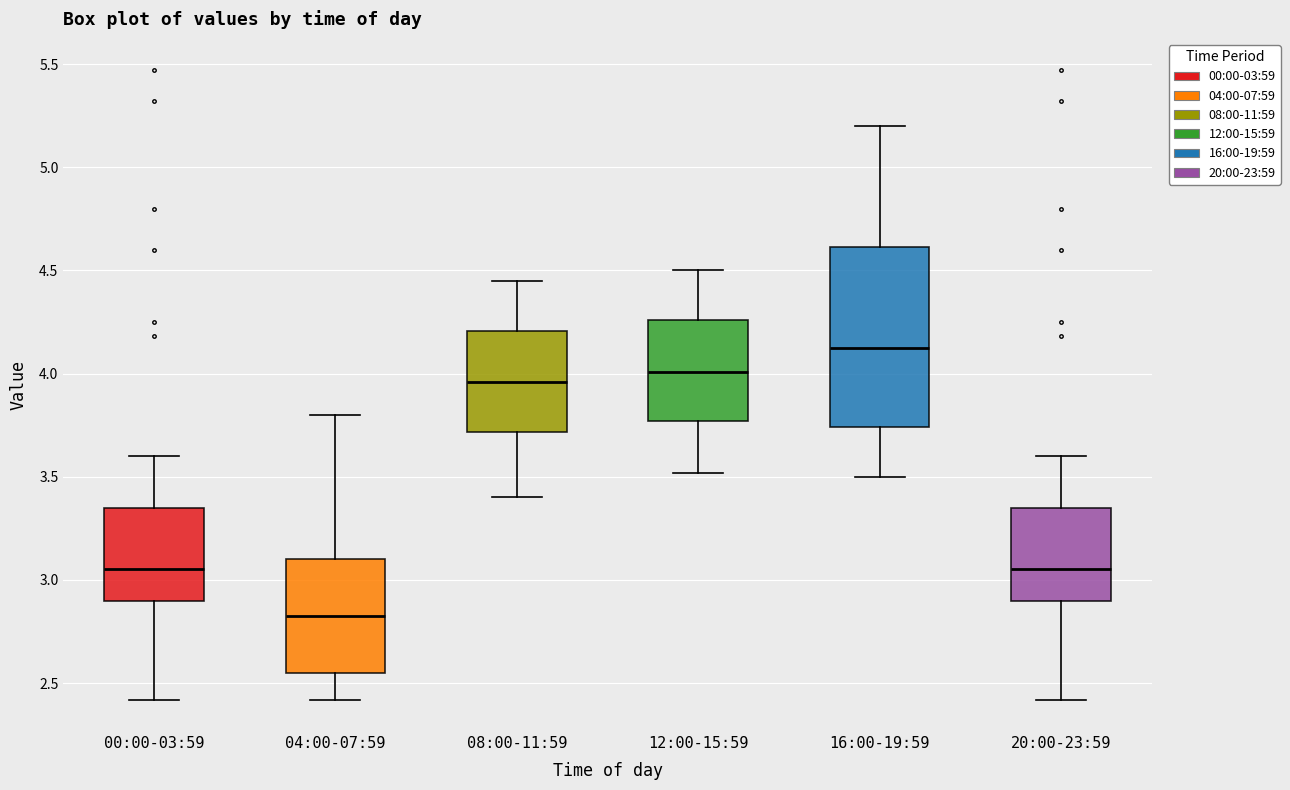

Where is the upper edge of the box for 04:00-07:59 on the y-axis? The values are not printed on the chart, so give them approximately, as read against the axis.

3.10